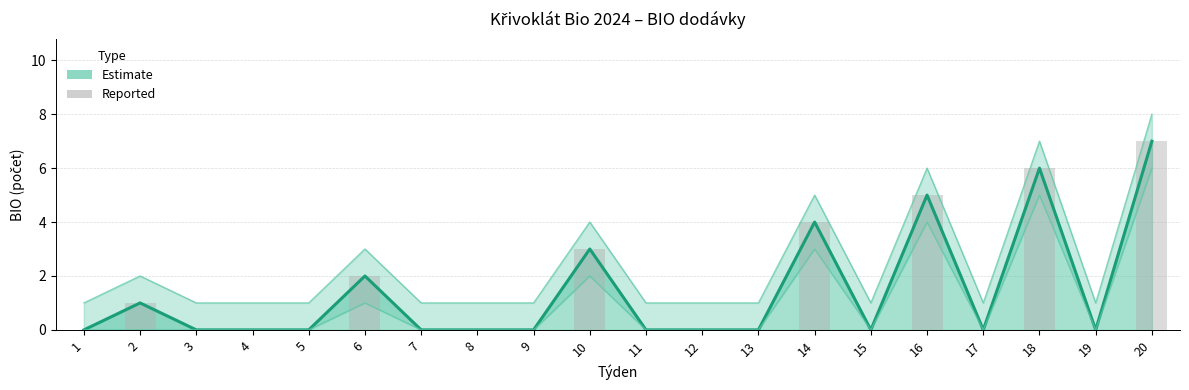

The value of Reported BIO at 8 is 4. True or false?

False